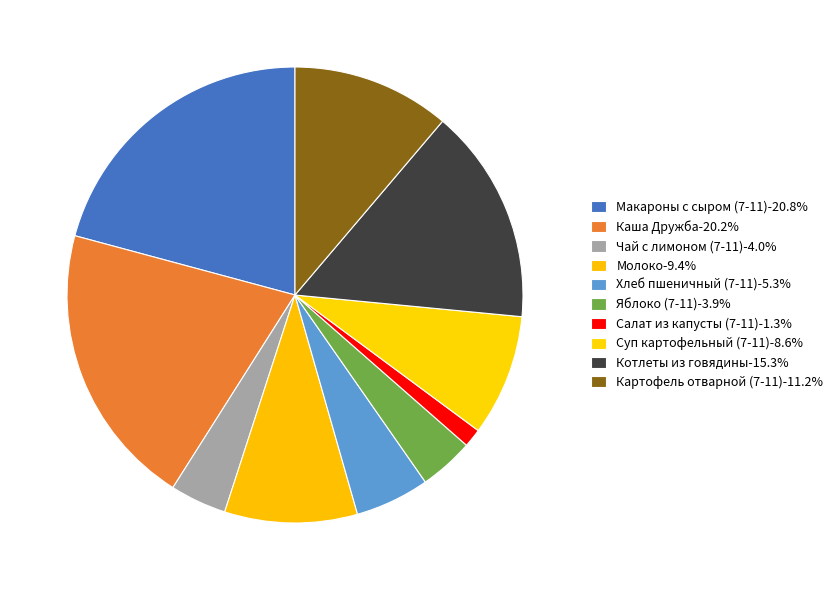

To the nearest percent, what is the combined percentage of Суп картофельный (7-11) and Чай с лимоном (7-11)?

13%